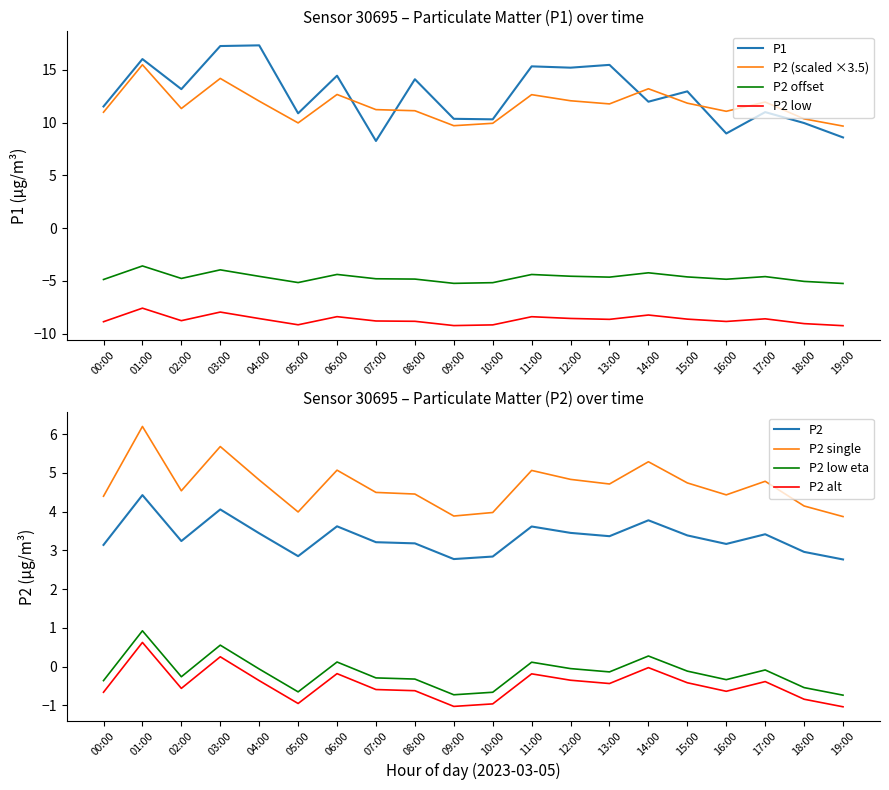

What is the maximum value for P2 (scaled ×3.5)?

15.5